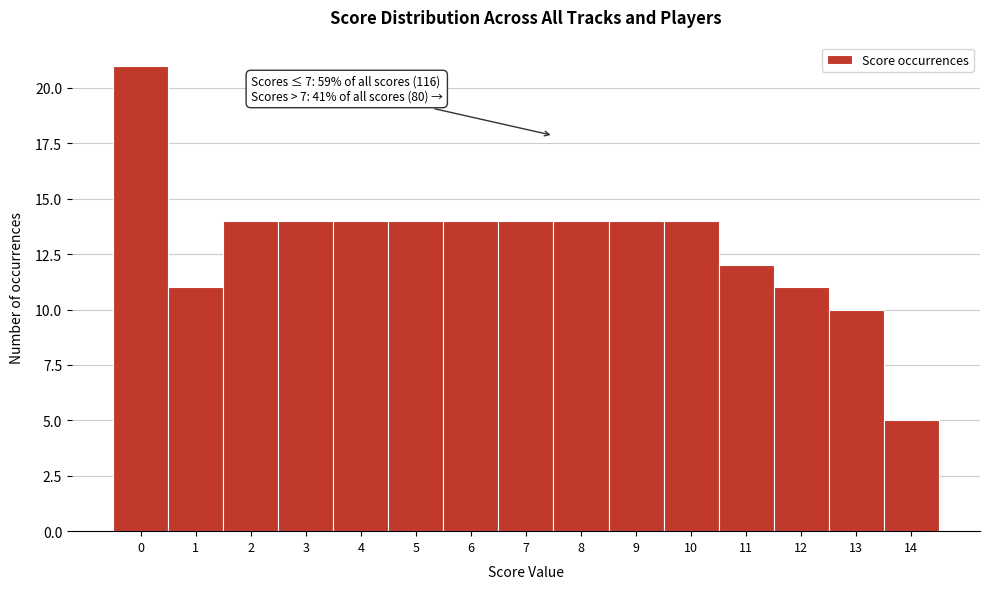

Reading left to right, extract all data points from this chart.

0=21	1=11	2=14	3=14	4=14	5=14	6=14	7=14	8=14	9=14	10=14	11=12	12=11	13=10	14=5